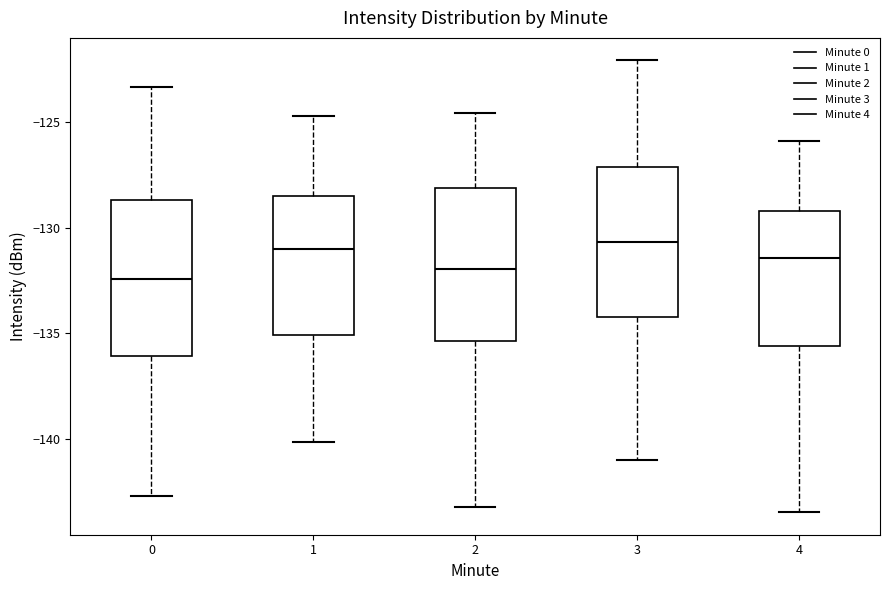

Reading left to right, read every box against the y-axis: the position of its median line, the range the box covers, and the ends of its whiskers. The values are not printed on the chart, so give them approximately, as read against the axis.

0: median -132.5, box -136.0 to -128.5, whiskers -142.5 to -123.5
1: median -131.0, box -135.0 to -128.5, whiskers -140.0 to -124.5
2: median -132.0, box -135.5 to -128.0, whiskers -143.0 to -124.5
3: median -130.5, box -134.0 to -127.0, whiskers -141.0 to -122.0
4: median -131.5, box -135.5 to -129.0, whiskers -143.5 to -126.0